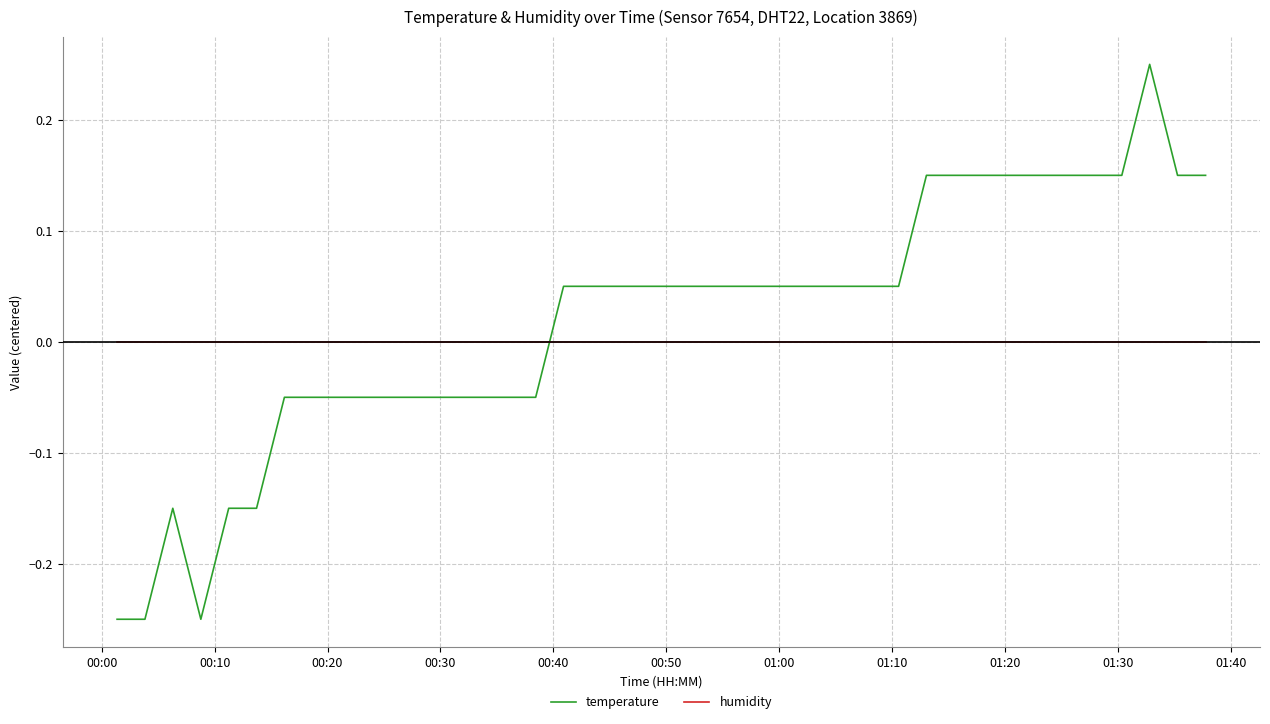

Does the chart have visible grid lines?

Yes